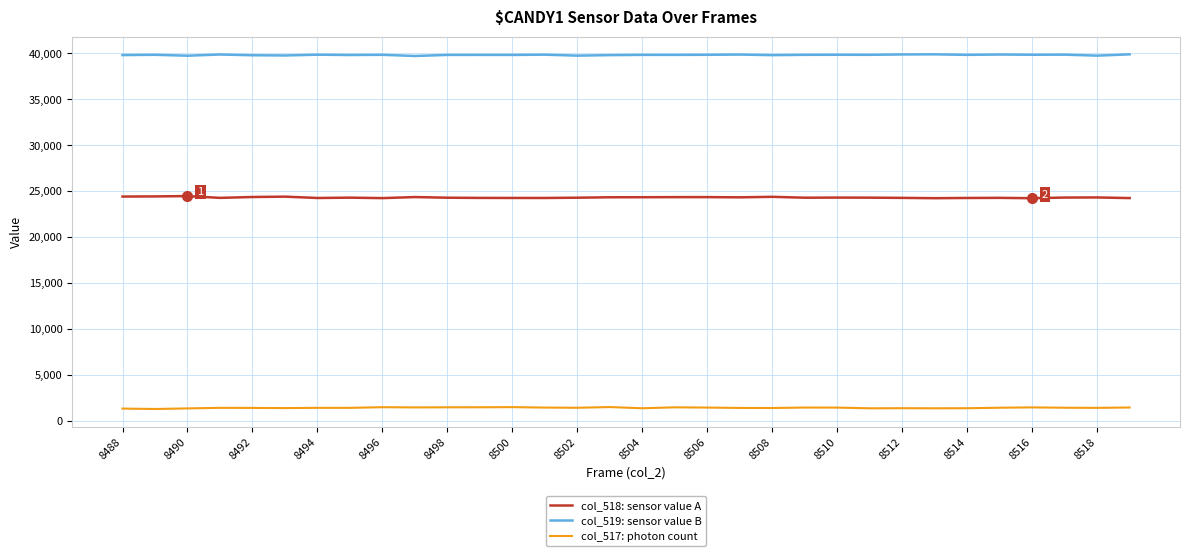

What is the lowest value of the col_518: sensor value A series?

24228